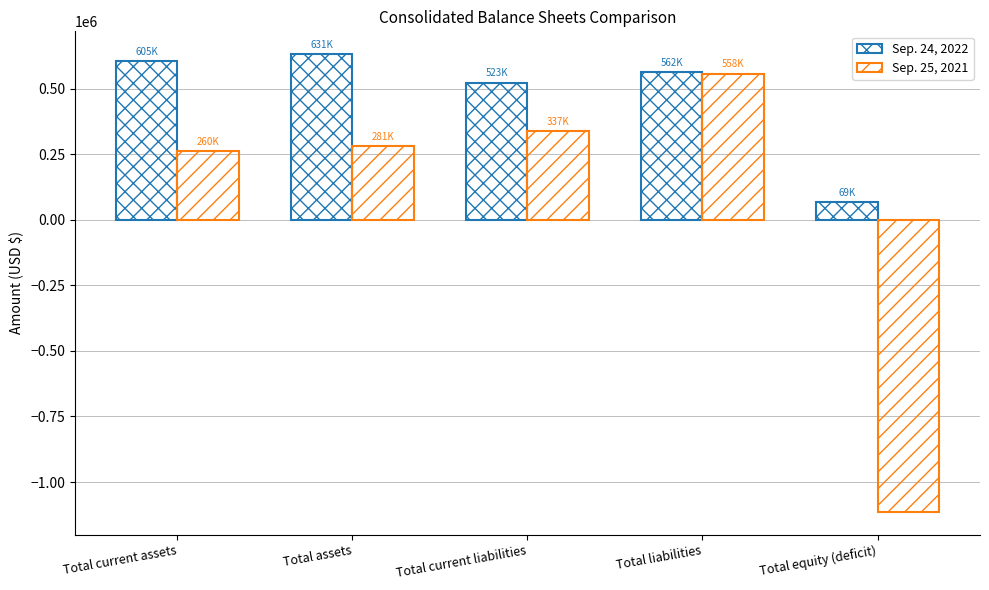

The Sep. 25, 2021 series shows 807832 at Total liabilities. True or false?

False